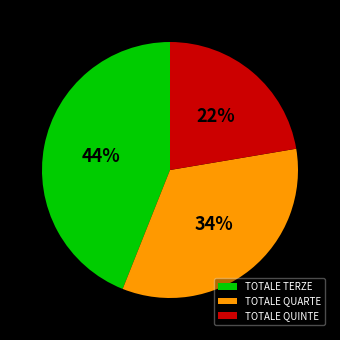

What is the ratio of the value at TOTALE TERZE to the value at TOTALE QUARTE?

1.3